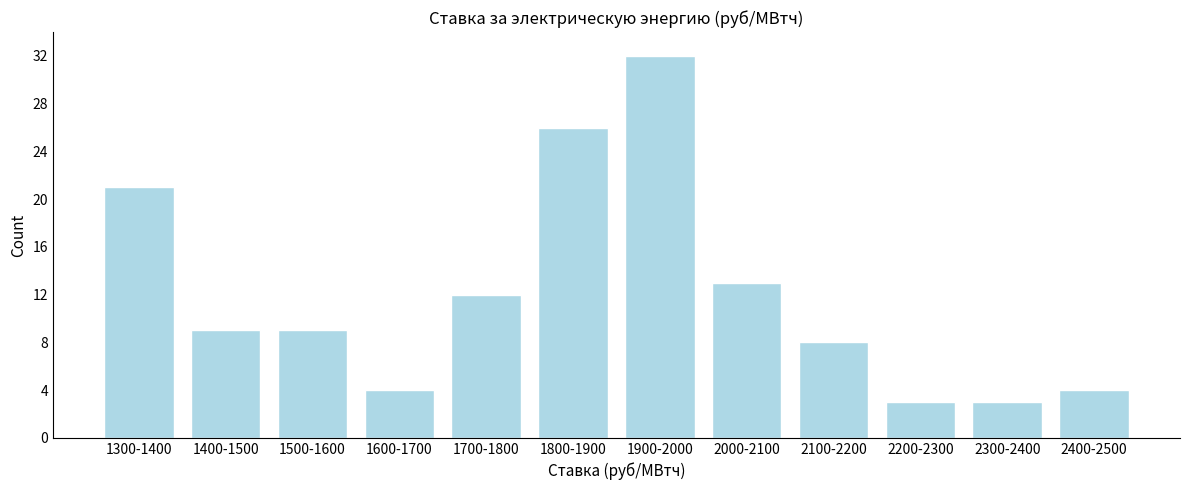

Reading left to right, transcribe all the data shown in this chart.

1300-1400=21	1400-1500=9	1500-1600=9	1600-1700=4	1700-1800=12	1800-1900=26	1900-2000=32	2000-2100=13	2100-2200=8	2200-2300=3	2300-2400=3	2400-2500=4